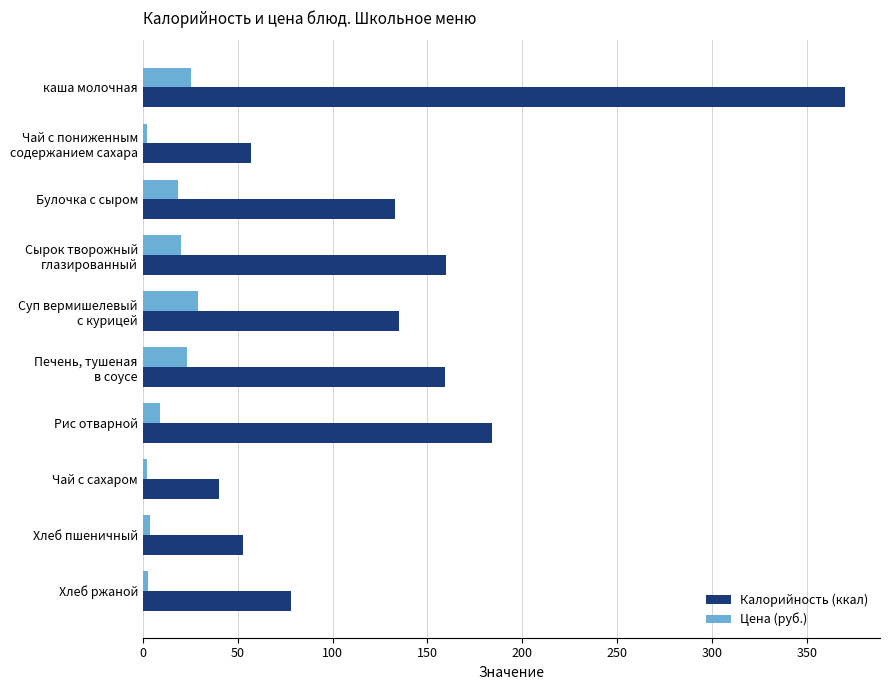

List the series in order of their overall mean, lowest first.

Цена (руб.), Калорийность (ккал)